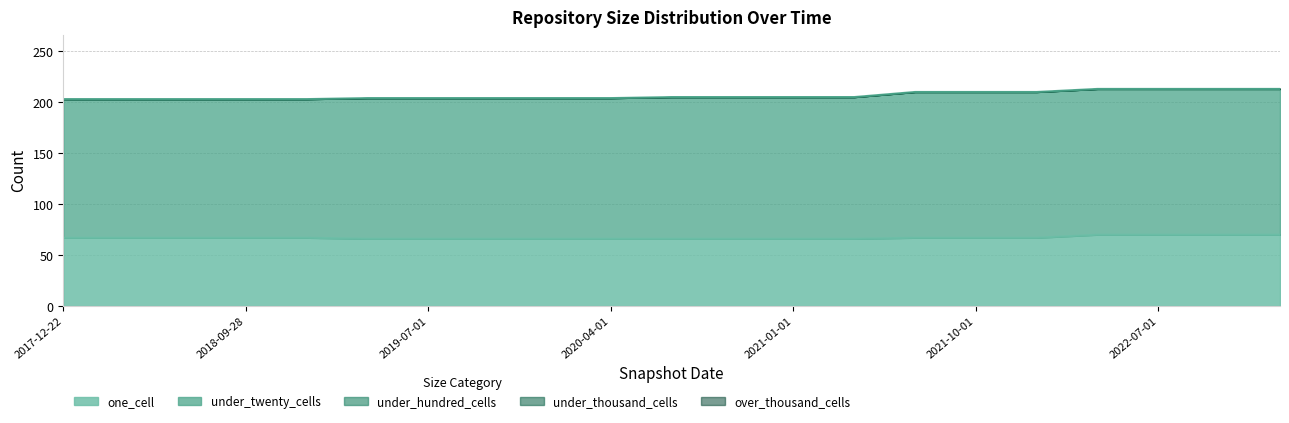

Does the chart display data point markers on the line(s)?

No